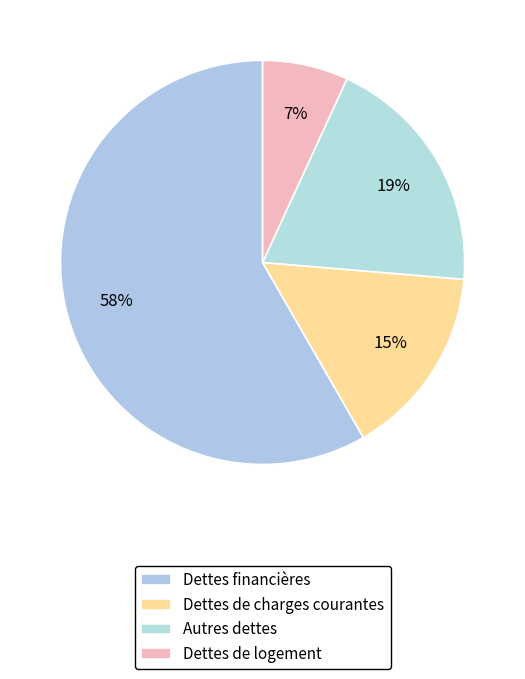

Count the number of slices in the pie.

4